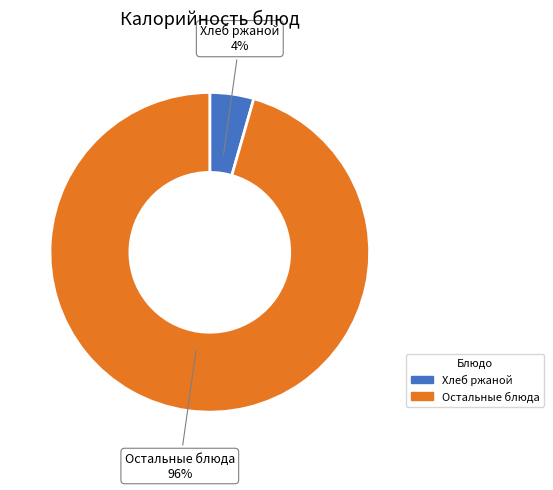

Does any single category account for the majority?

Yes